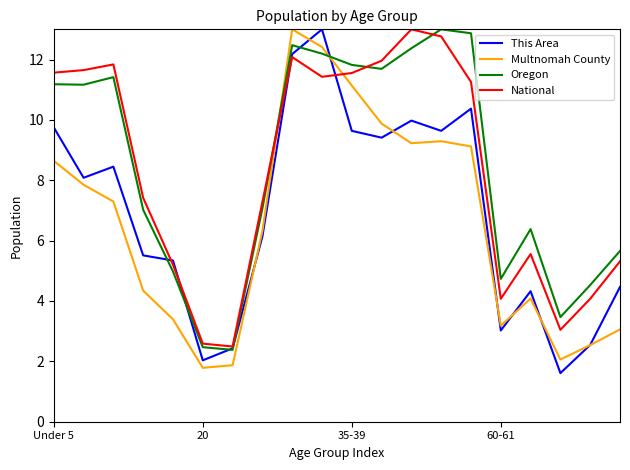

Which series has the widest spread of values?

This Area